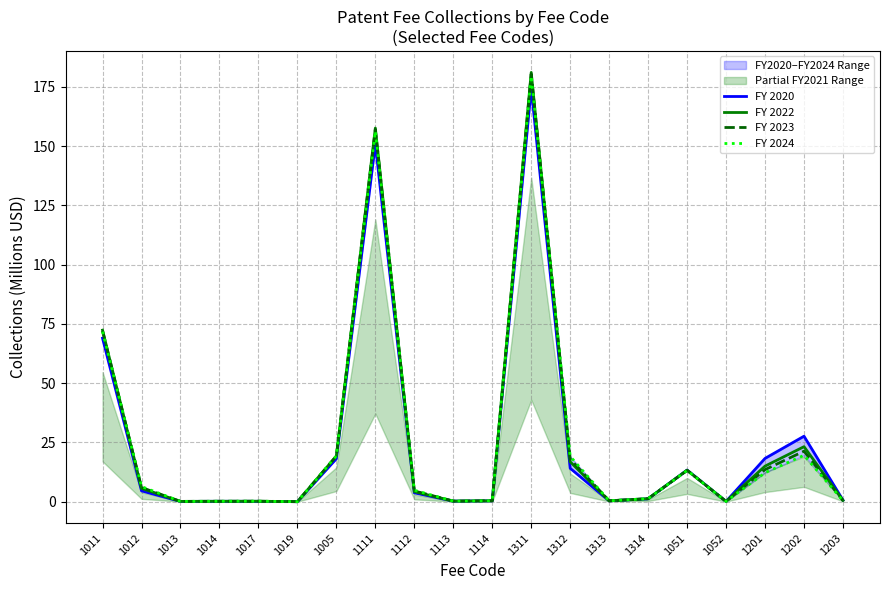

Which category has the lowest value in the FY 2020 series?

1019